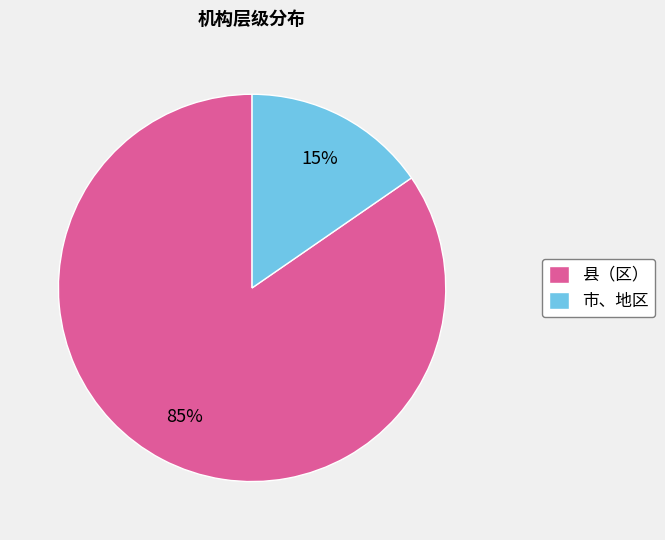

Which slice is the smallest?

市、地区